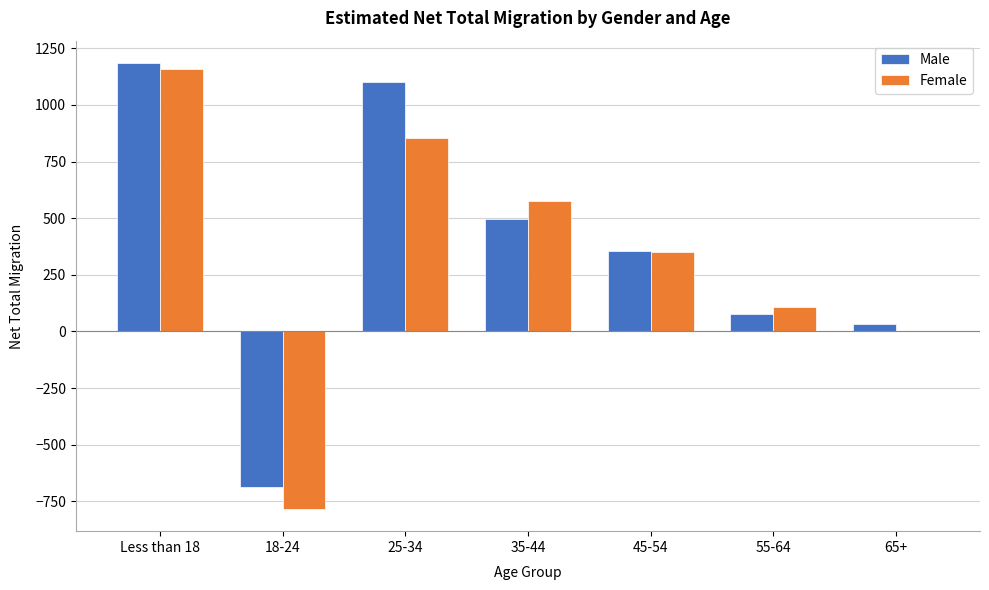

Reading right to left, what are all the values shown in this chart?

Male: 65+=31	55-64=77	45-54=355	35-44=495	25-34=1101	18-24=-685	Less than 18=1185
Female: 65+=2	55-64=110	45-54=351	35-44=574	25-34=855	18-24=-783	Less than 18=1159